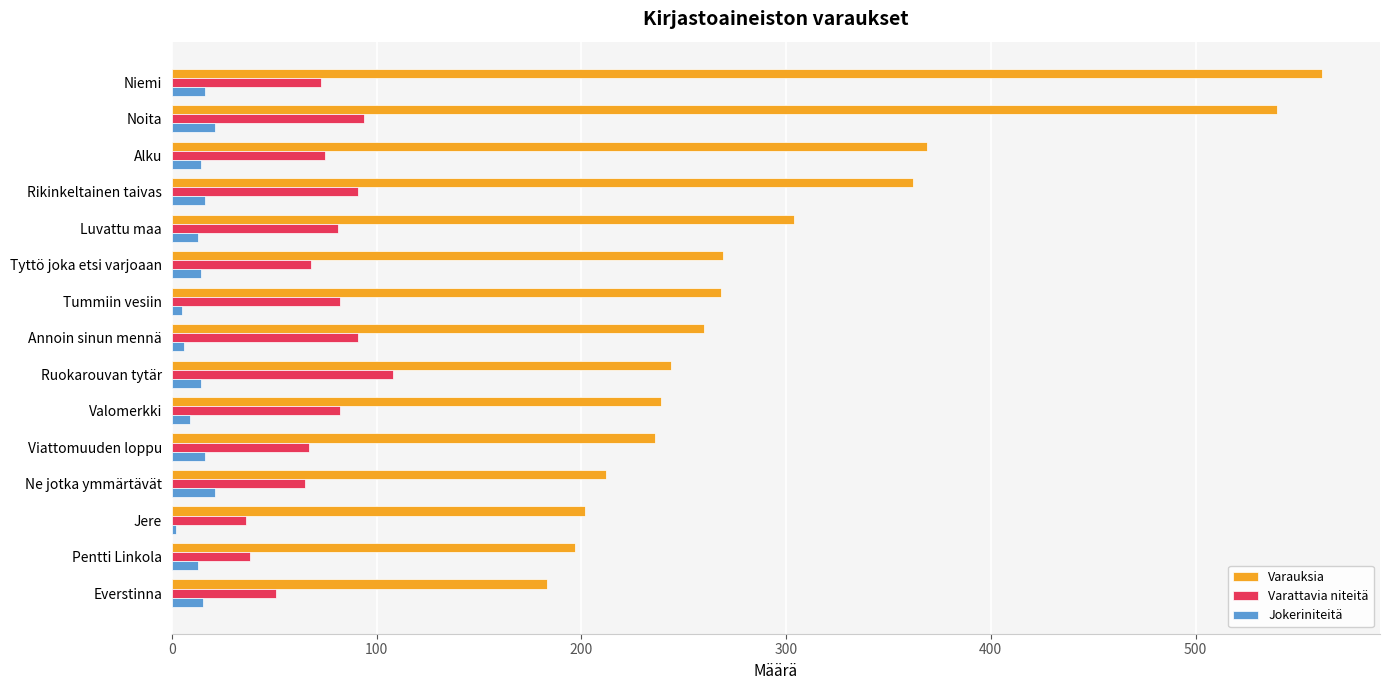

True or false: Jokeriniteitä has a value of 16 at Niemi.

True